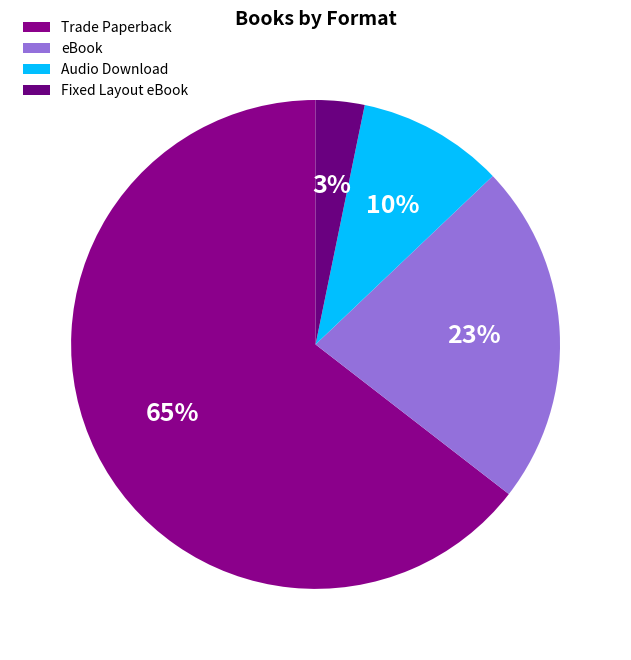

To the nearest percent, what is the difference between the largest and smallest slice percentages?

61%